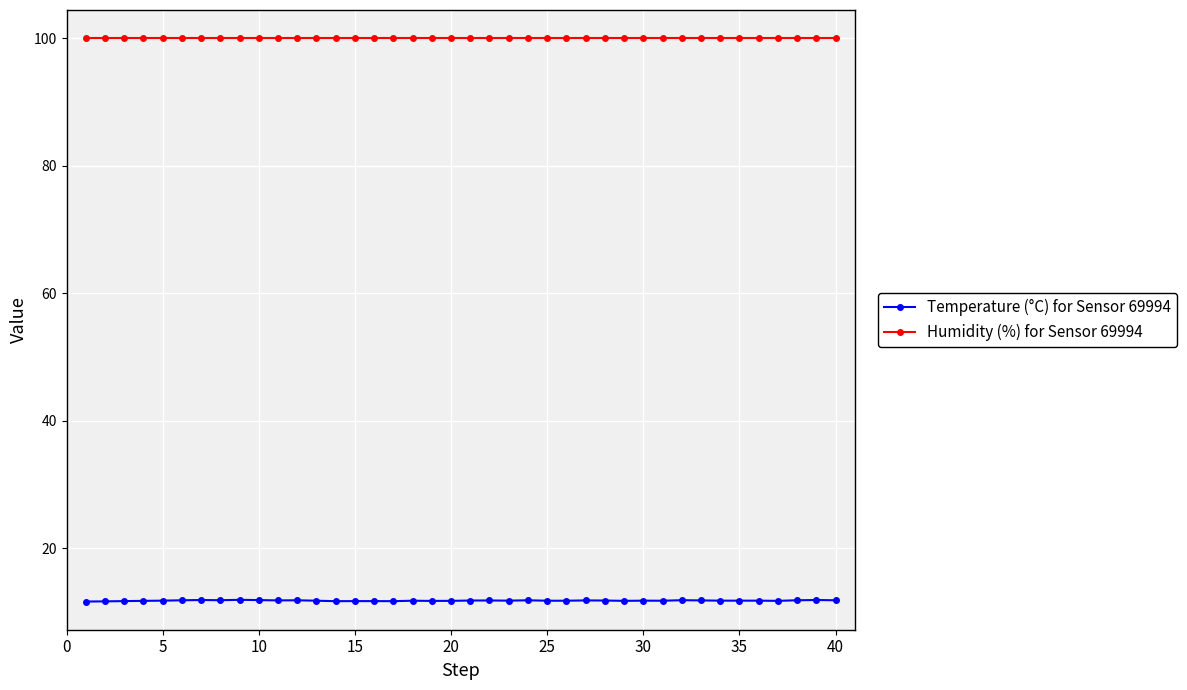

True or false: Temperature (°C) for Sensor 69994 and Humidity (%) for Sensor 69994 cross at least once.

False